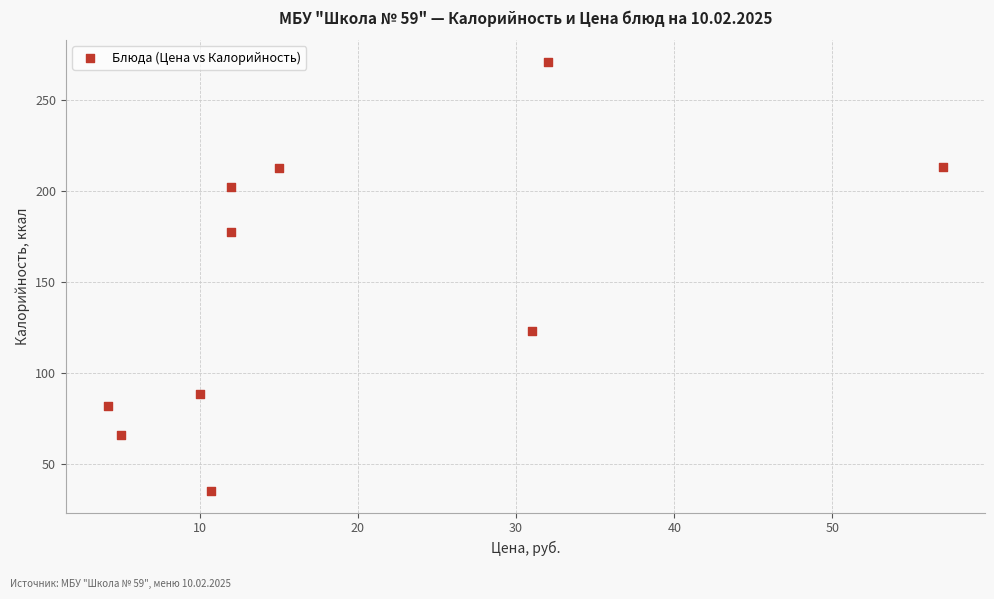

What Y value in the scatter plot is closest to 153?

177.8